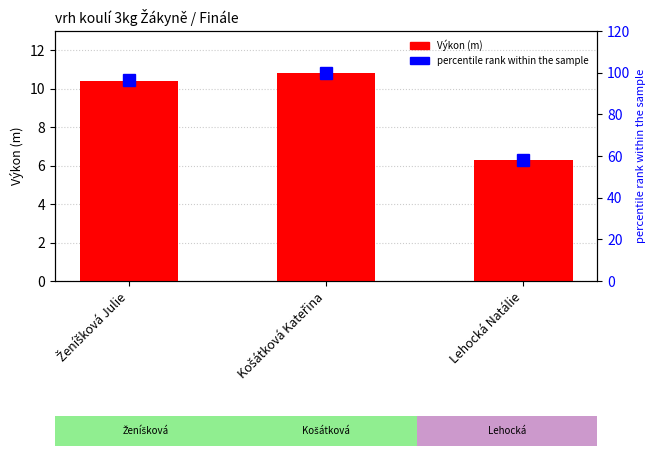

True or false: Výkon has a value of 6.3 at Lehocká Natálie.

True